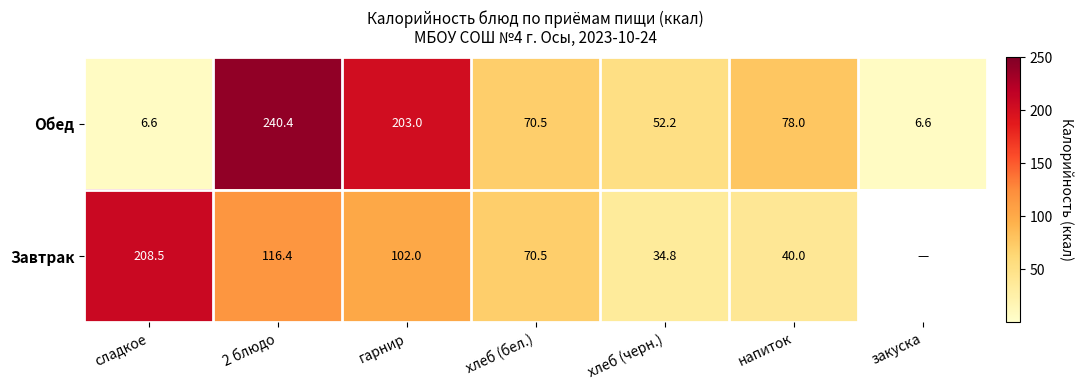

Is the value of Завтрак at хлеб (бел.) greater than the value of Обед at хлеб (черн.)?

Yes